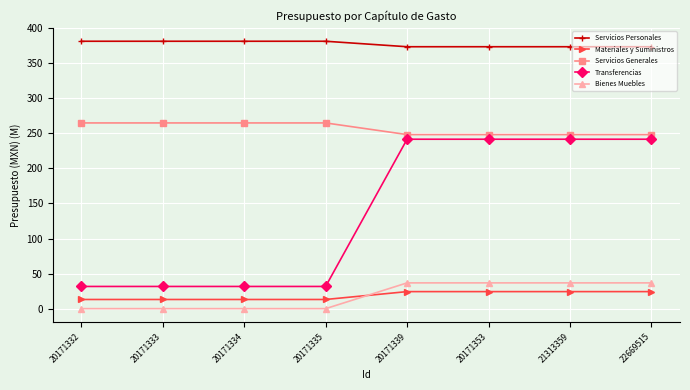

At which label does Transferencias first exceed 241?

20171339